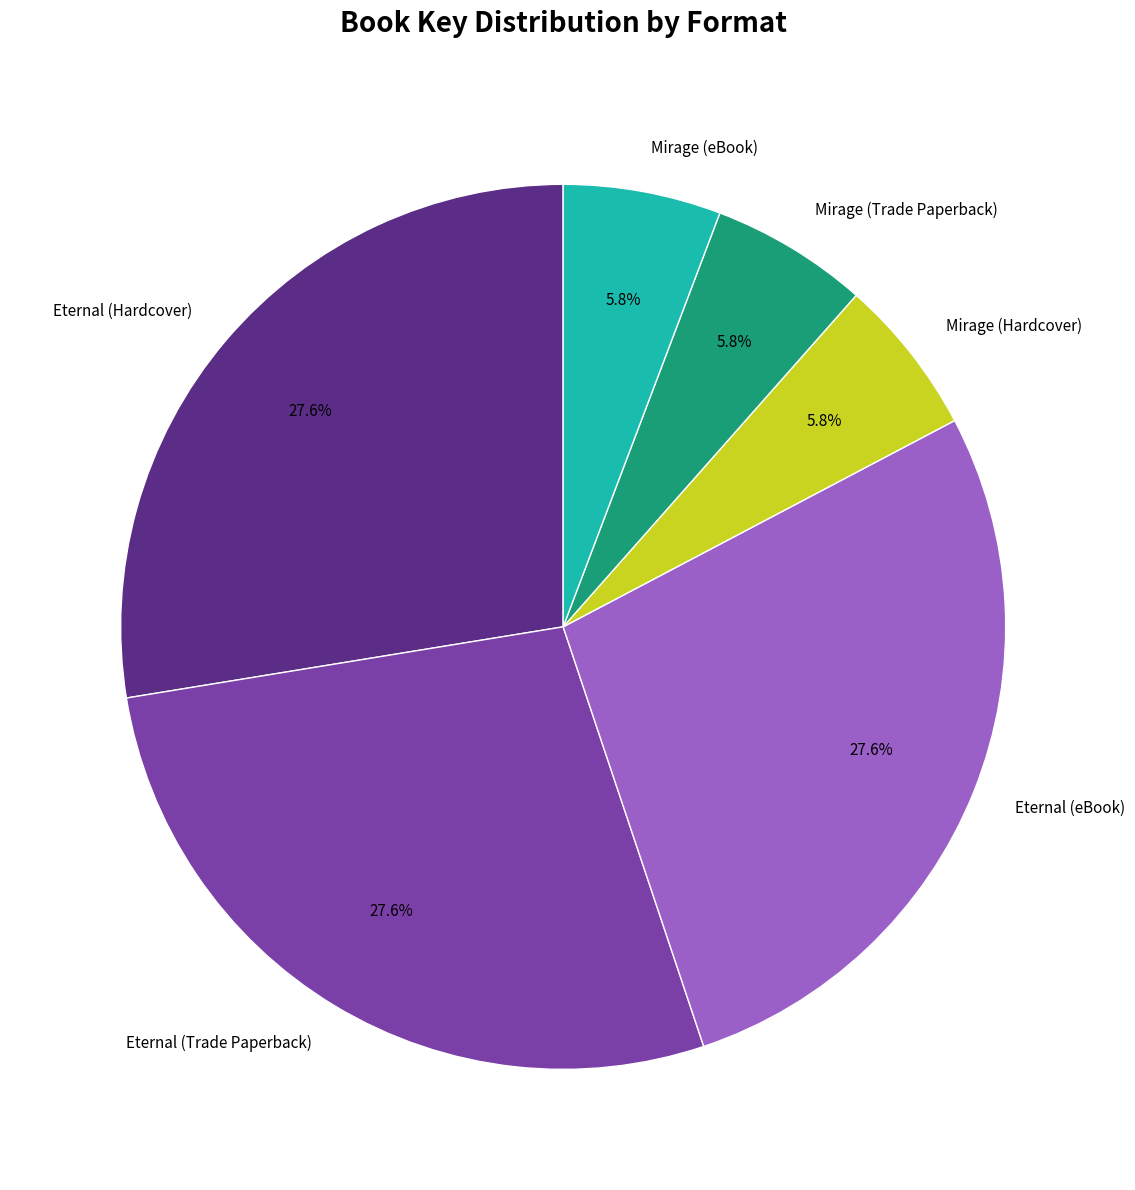

Between Eternal (Trade Paperback) and Mirage (eBook), which is larger?

Eternal (Trade Paperback)